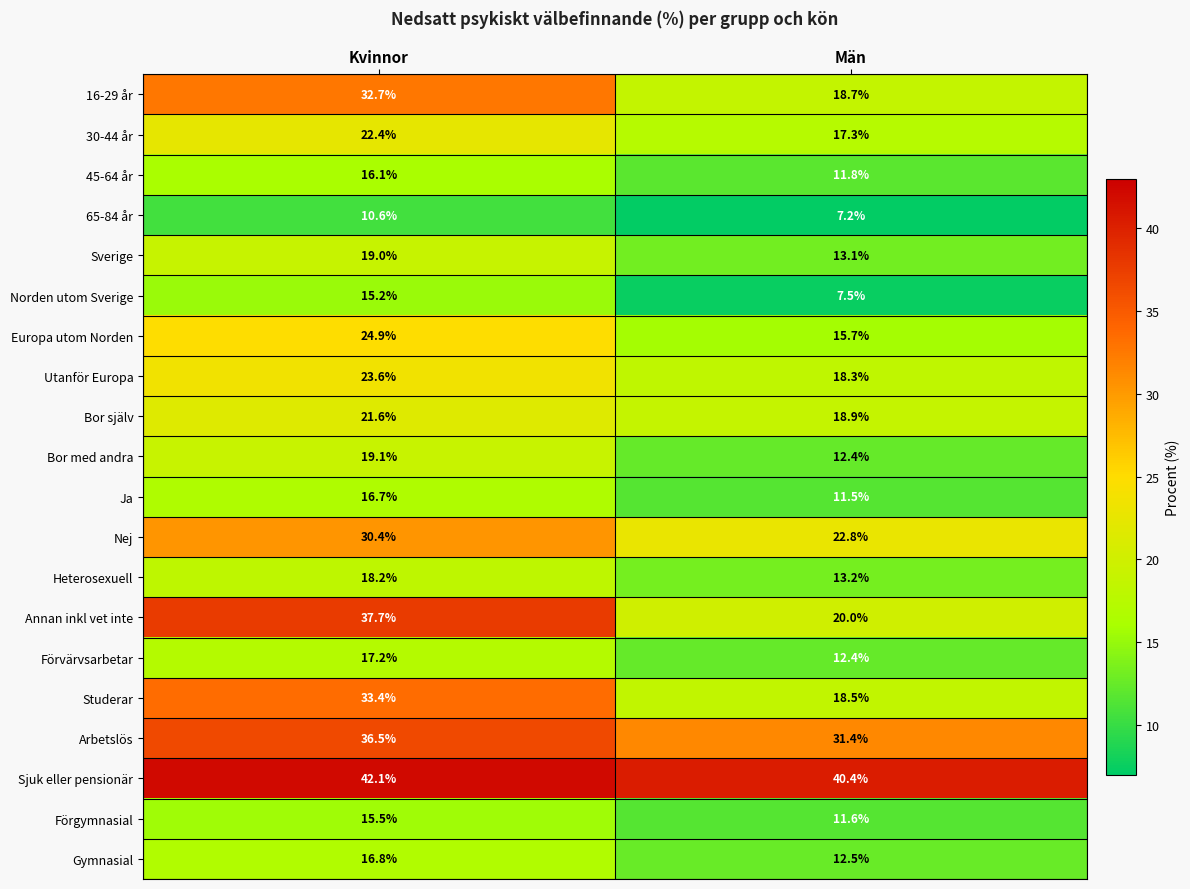

What is the spread (max minus min) of values at Män?

33.2